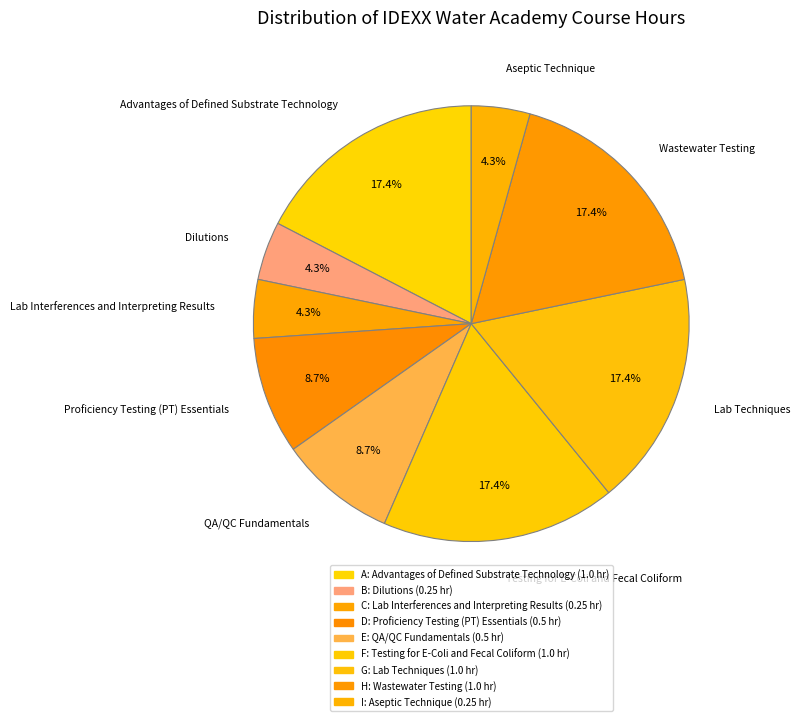

What is the ratio of the value at Proficiency Testing (PT) Essentials to the value at Advantages of Defined Substrate Technology?

0.5